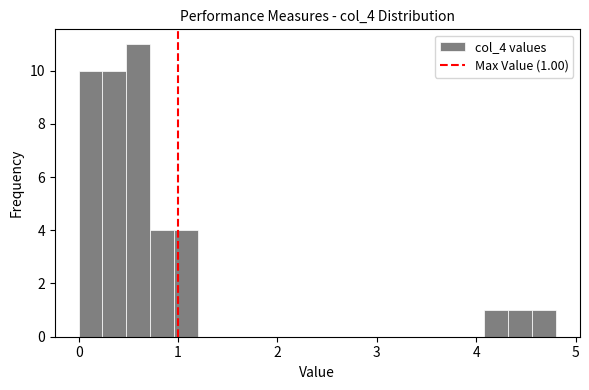

Around what value on the x-axis is the tallest bar? Give the approximate position of its centre, as read against the axis.

0.6